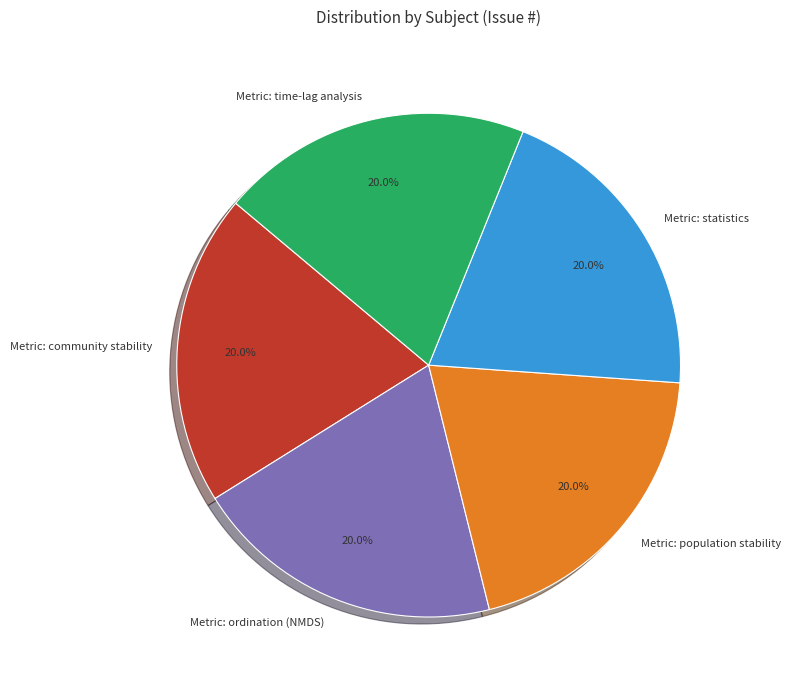

Does any single category account for the majority?

No